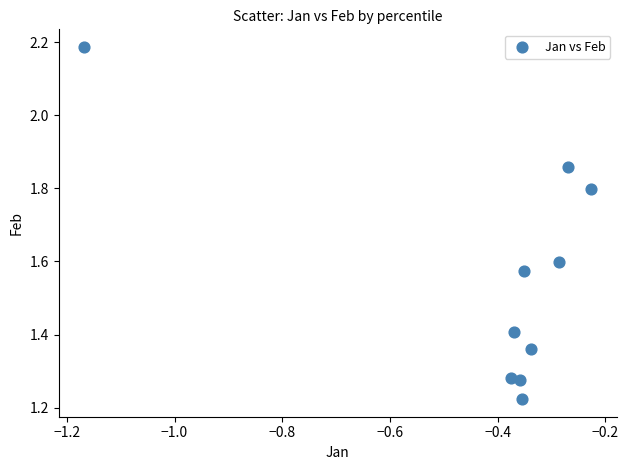

What is the range of Y values (max minus min)?

1.0